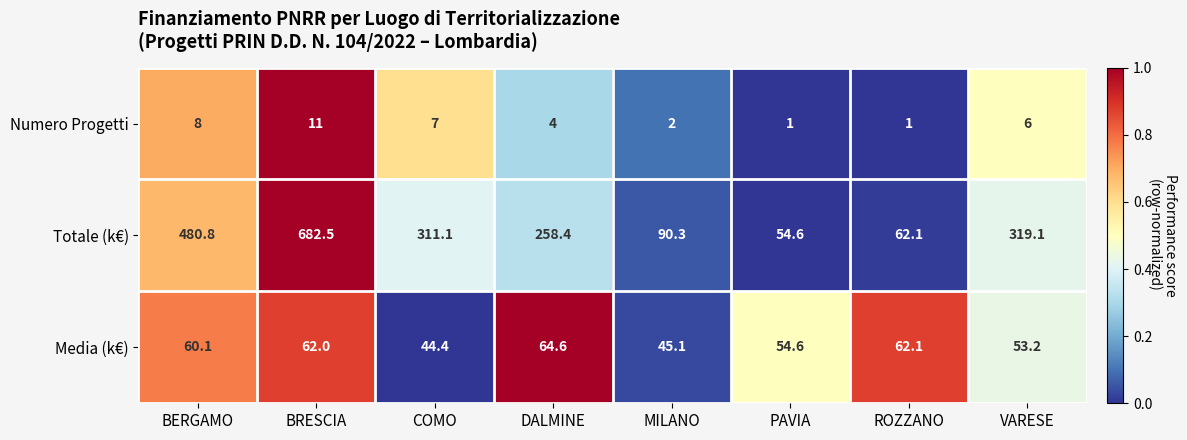

Reading left to right, extract all data points from this chart.

Numero Progetti: BERGAMO=8.0	BRESCIA=11.0	COMO=7.0	DALMINE=4.0	MILANO=2.0	PAVIA=1.0	ROZZANO=1.0	VARESE=6.0
Totale (k€): BERGAMO=480.8	BRESCIA=682.5	COMO=311.1	DALMINE=258.4	MILANO=90.3	PAVIA=54.6	ROZZANO=62.1	VARESE=319.1
Media (k€): BERGAMO=60.1	BRESCIA=62.0	COMO=44.4	DALMINE=64.6	MILANO=45.1	PAVIA=54.6	ROZZANO=62.1	VARESE=53.2